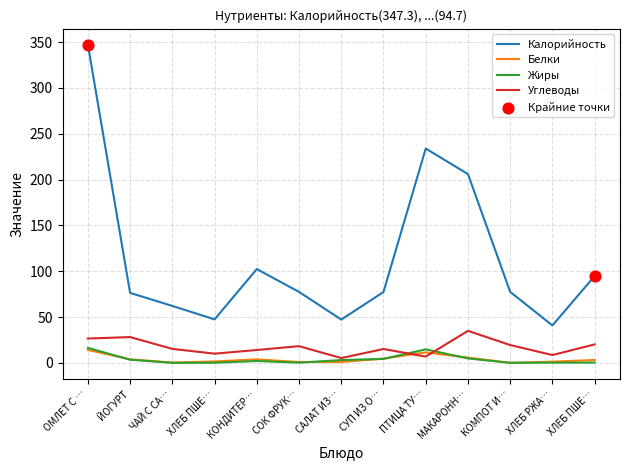

At how many categories does at least one series exceed 22?

13